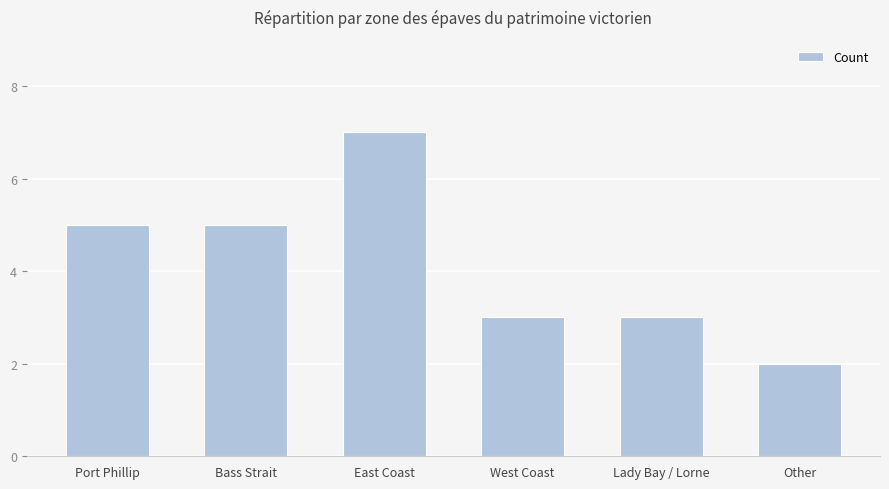

What is the label of the 4th bar from the right?

East Coast